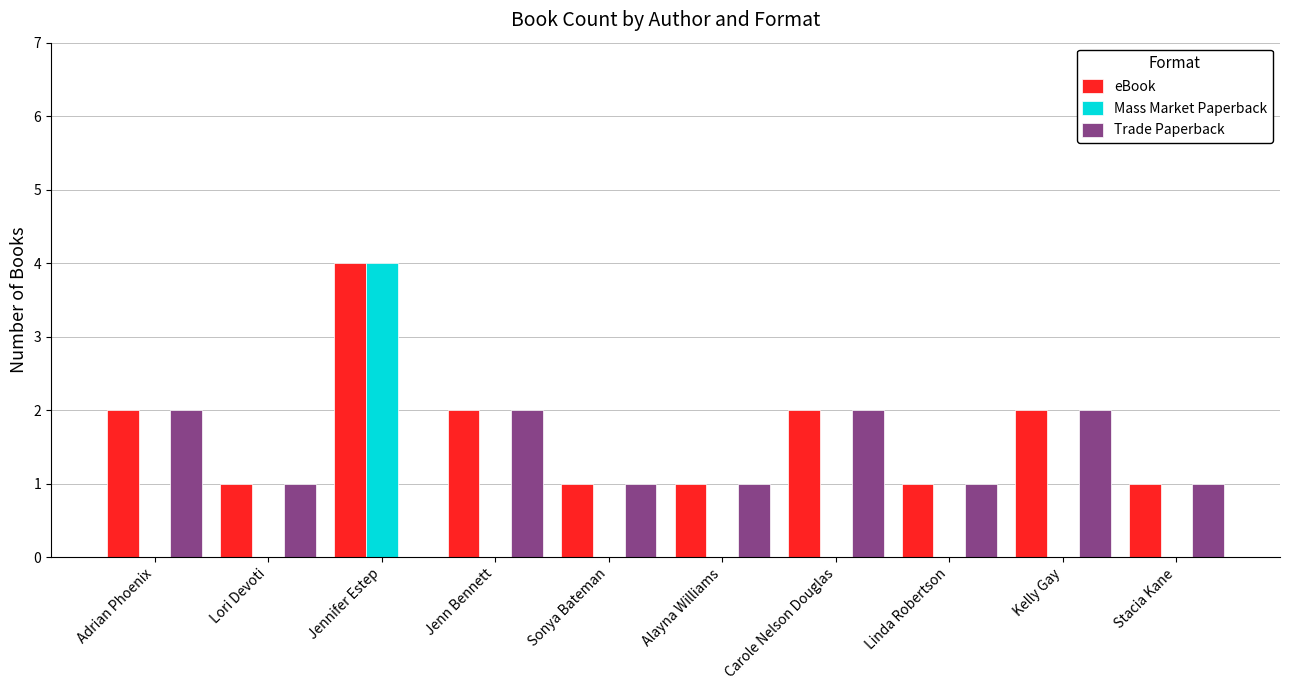

Is the value of eBook at Alayna Williams greater than the value of Mass Market Paperback at Kelly Gay?

Yes